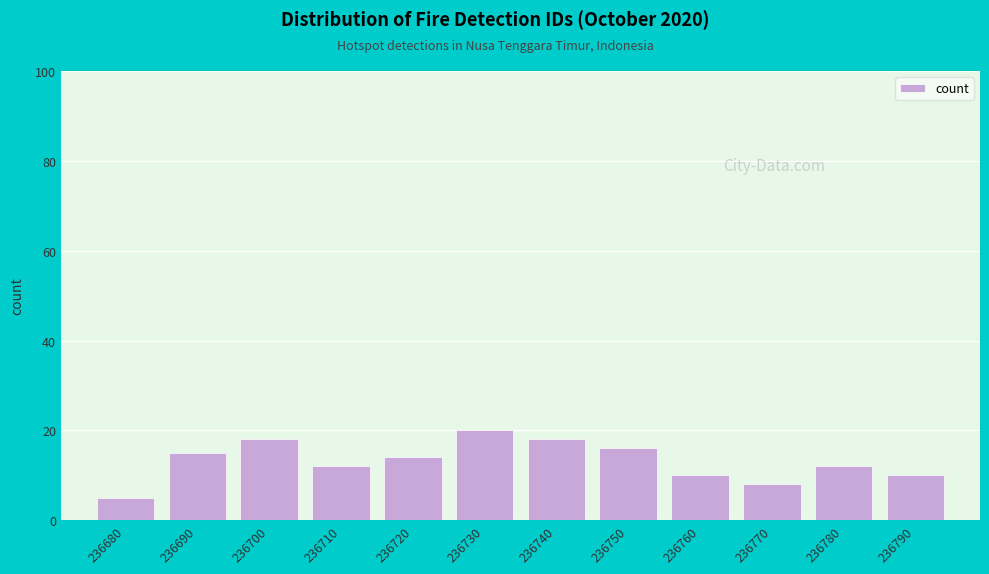

Reading left to right, transcribe all the data shown in this chart.

236680=5	236690=15	236700=18	236710=12	236720=14	236730=20	236740=18	236750=16	236760=10	236770=8	236780=12	236790=10